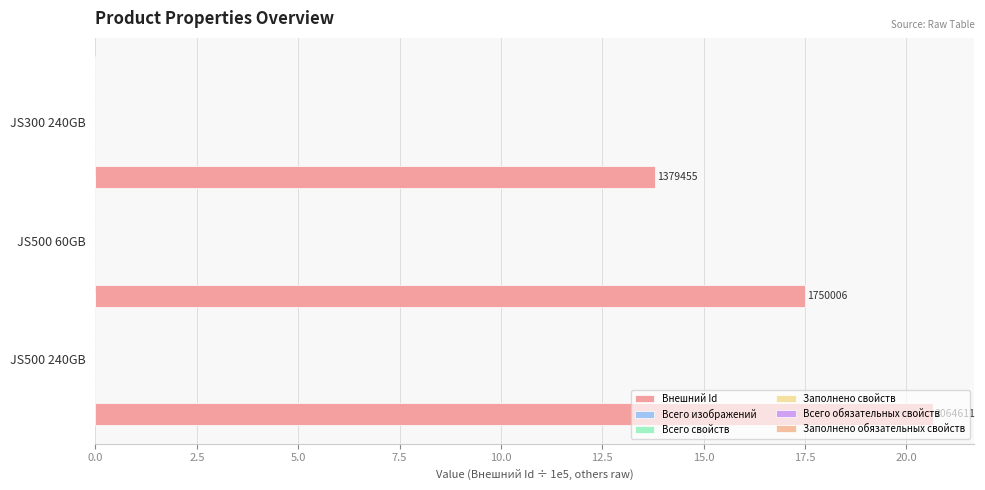

Are the bars horizontal?

Yes